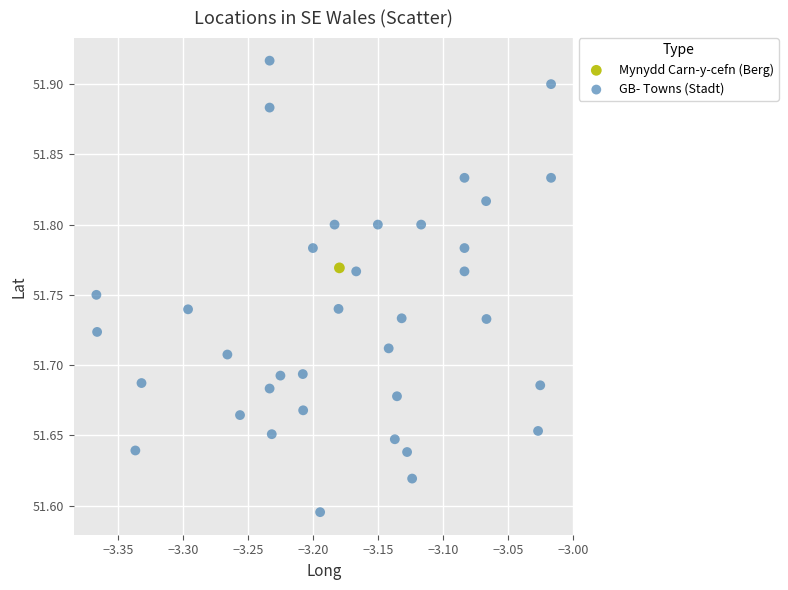

What are all the series names shown in the legend?

Mynydd Carn-y-cefn (Berg), GB- Towns (Stadt)